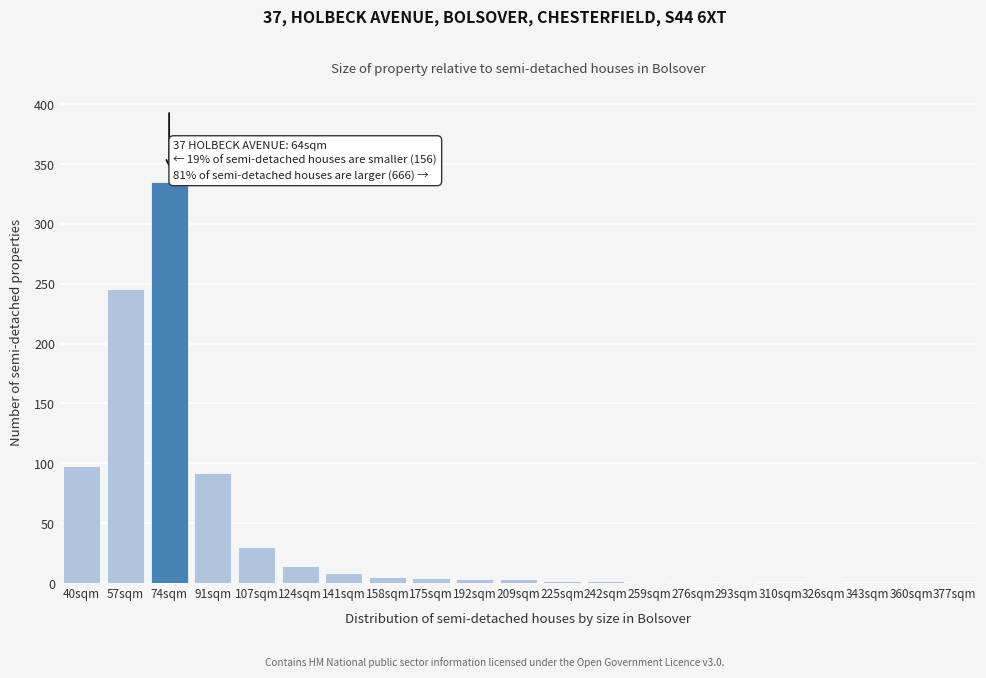

What is the approximate value at 57sqm, to the nearest 50?

250